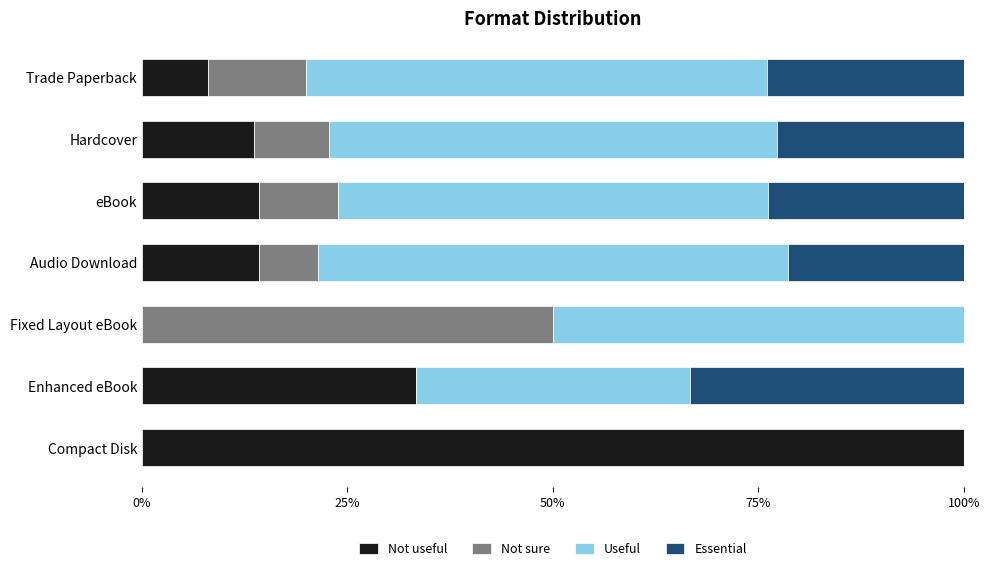

What is the highest value of the Not useful series?

100.0